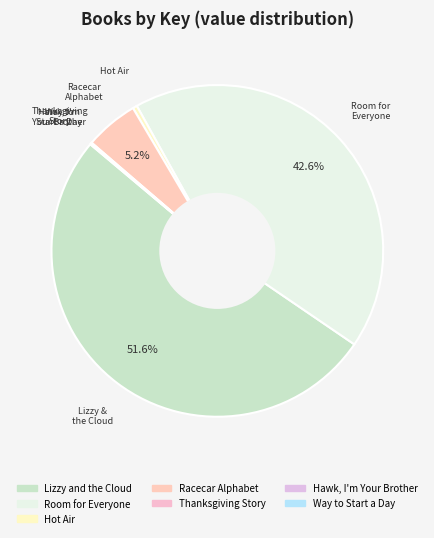

To the nearest percent, what is the combined percentage of Way to Start a Day and Hot Air?

1%